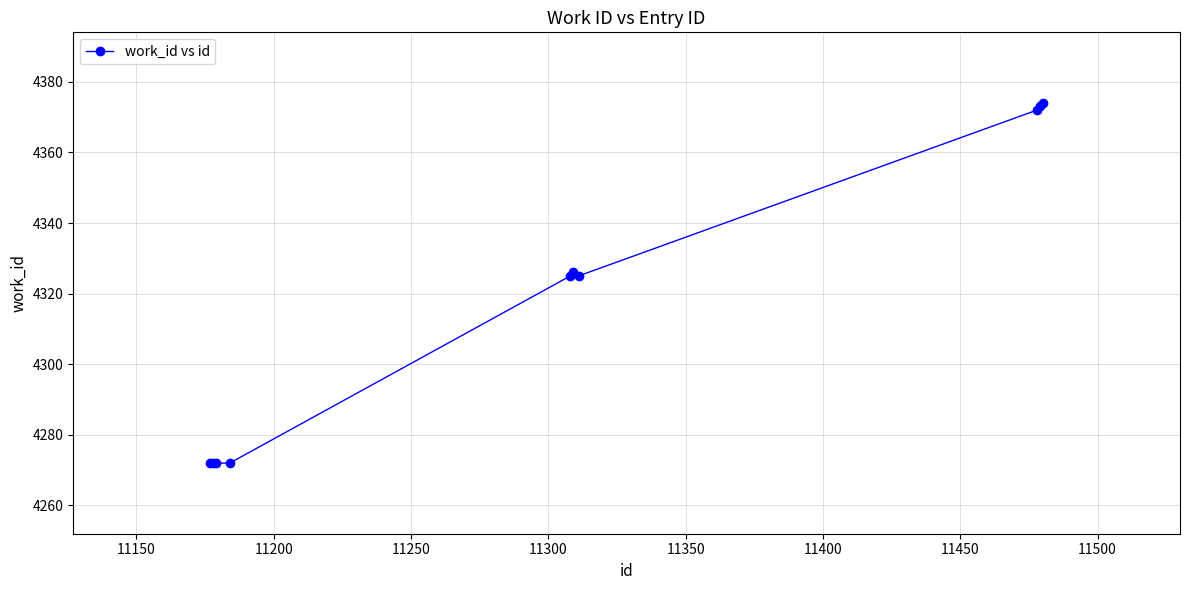

What is the value of the 9th point from the left?

4373